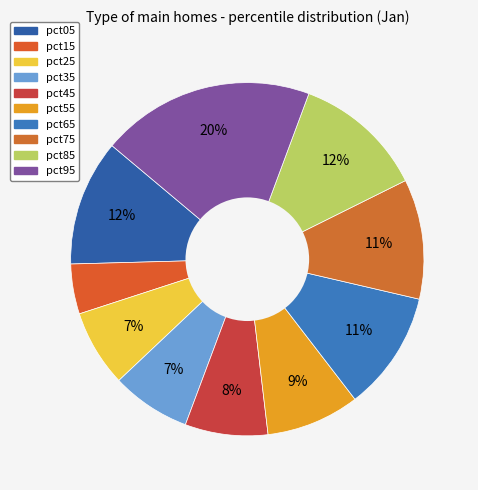

What is the total percentage of pct25 and pct95?

26.6%